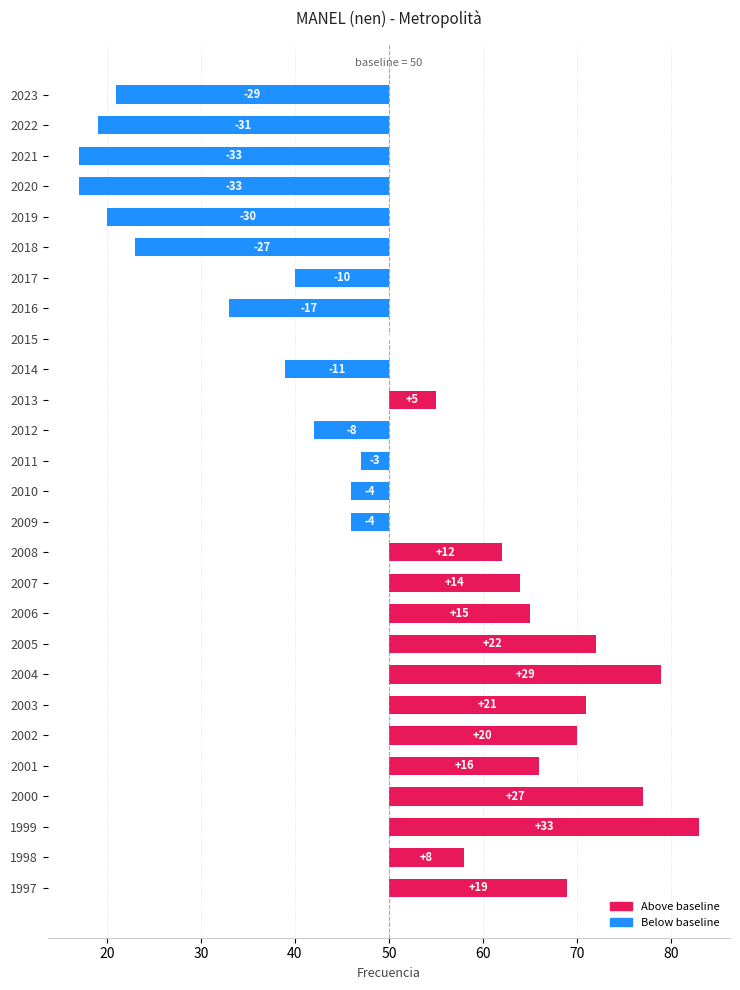

What is the smallest value displayed?

-33